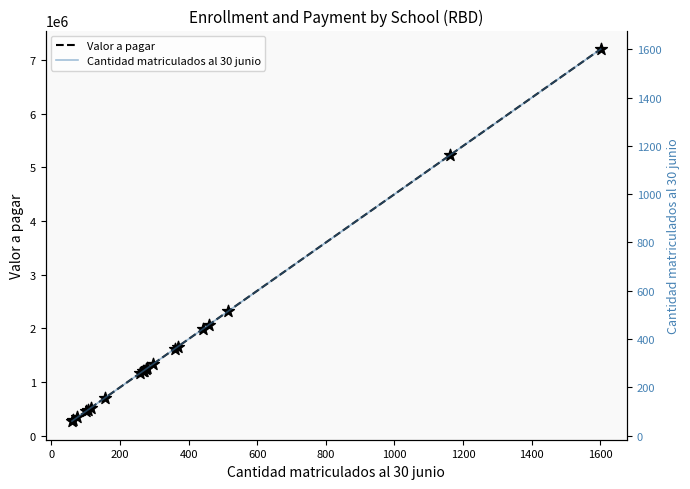

What is the highest value of the Valor a pagar series?

7204500